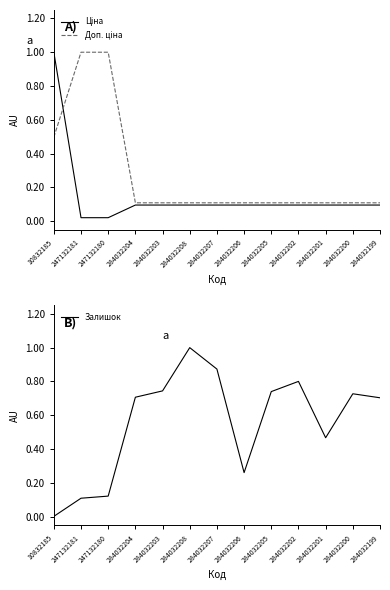

What is the sum of the Залишок values at 284032207 and 284032206?

1.1